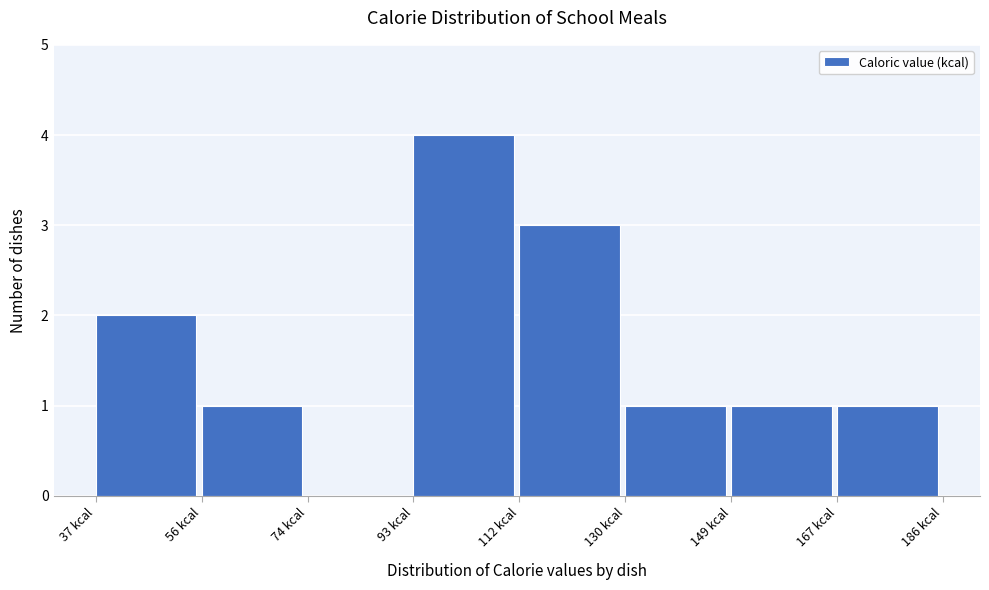

Which range on the x-axis has the tallest bar?

92 to 112